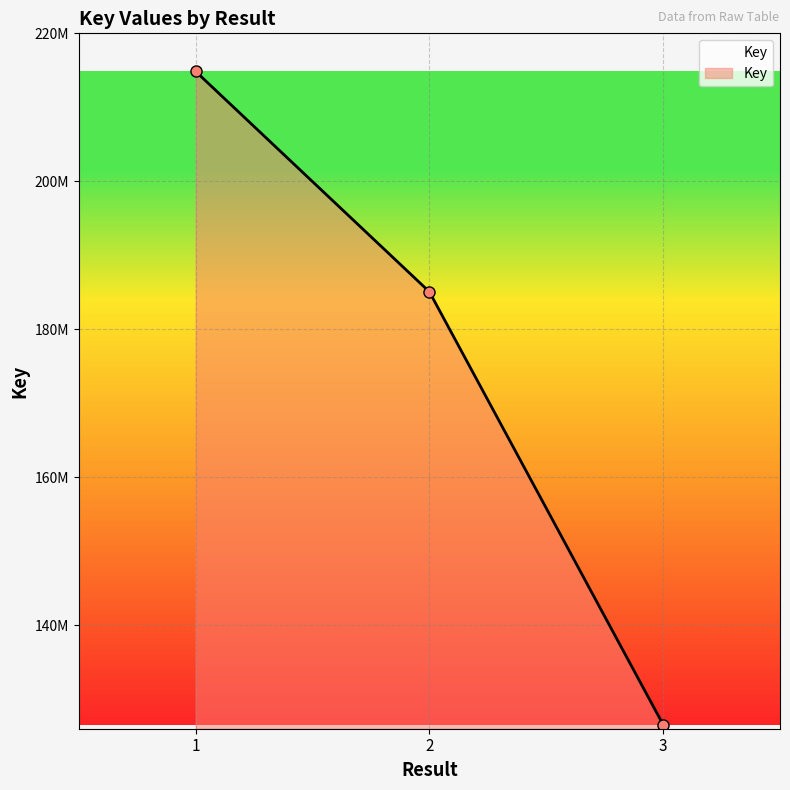

Reading left to right, transcribe all the data shown in this chart.

1=214853656	2=185060287	3=126554336